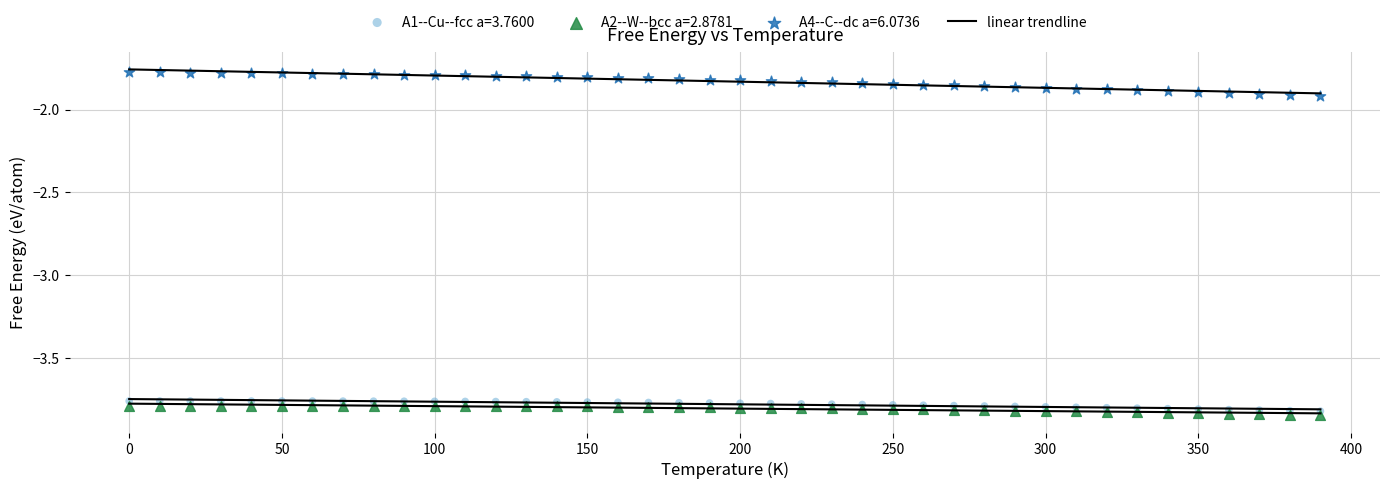

What is the X range (max minus min) for the scatter plot?

390.0